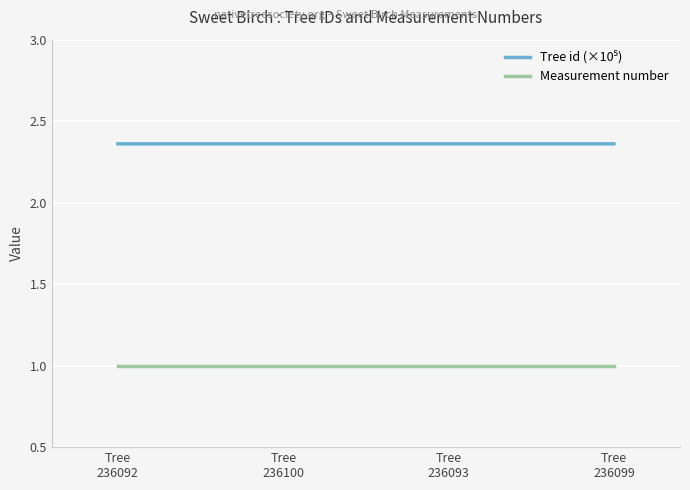

What is the sum of all Measurement number values?

4.0